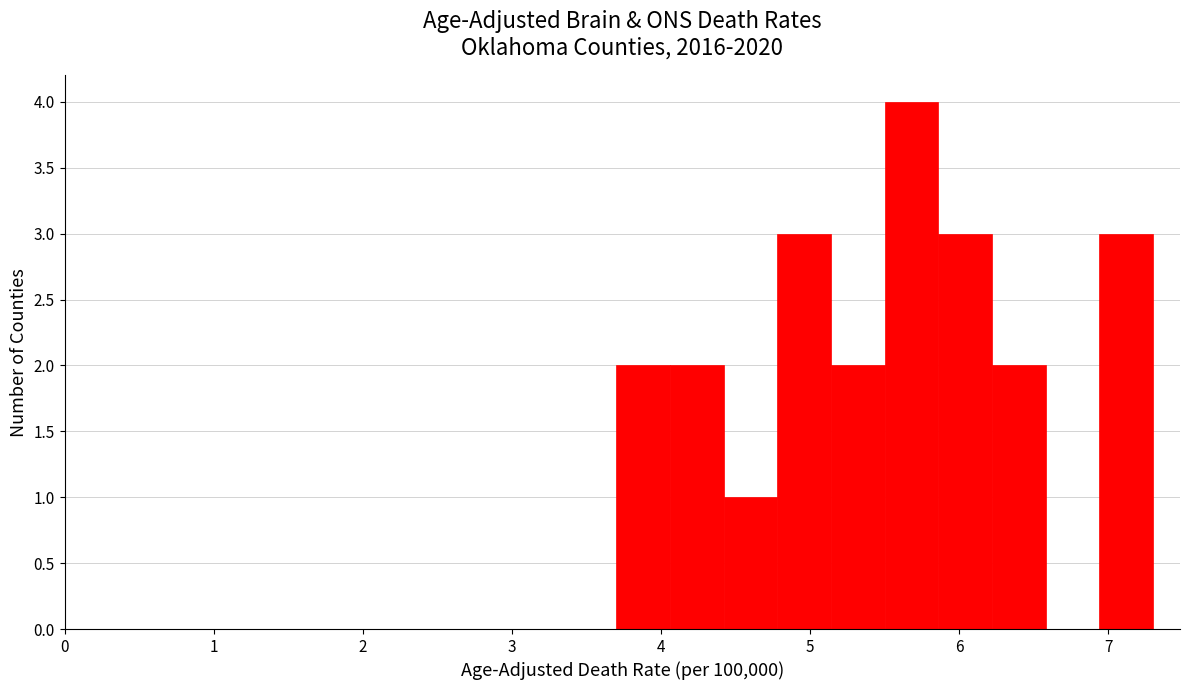

Read against the x-axis, roughly where is the centre of the tallest bar?

5.7